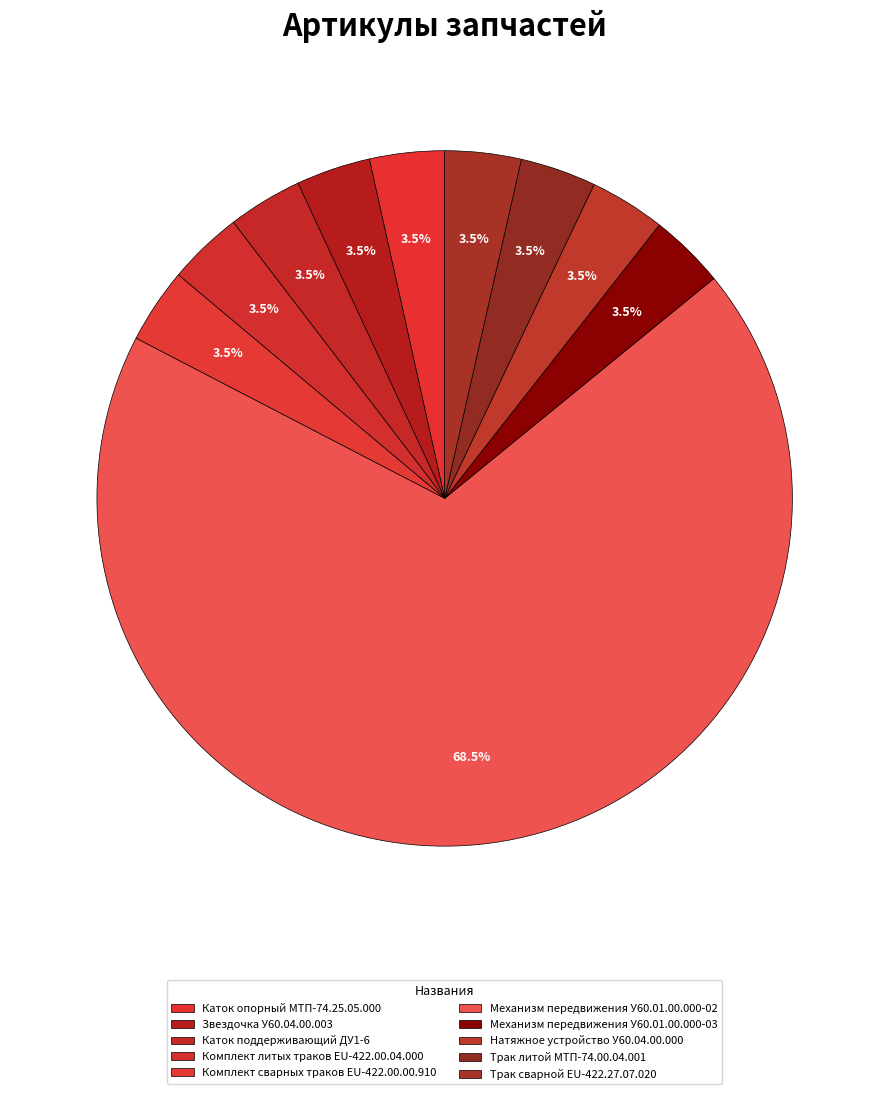

To the nearest percent, what percentage of the pie is Звездочка У60.04.00.003?

3%